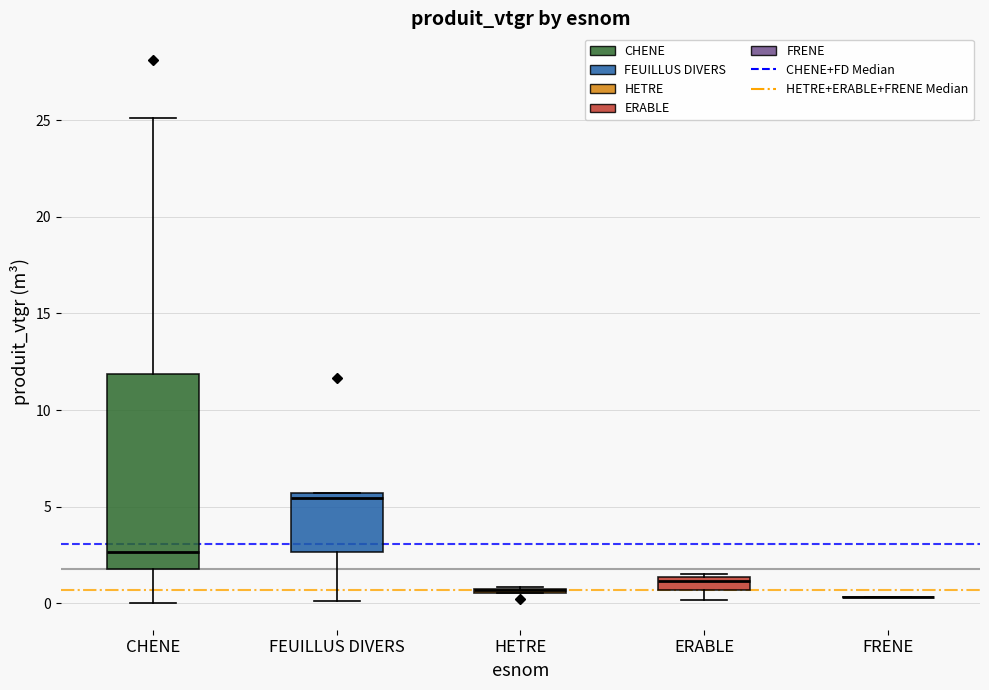

Which box is the tallest, from its lower edge to its upper edge?

CHENE